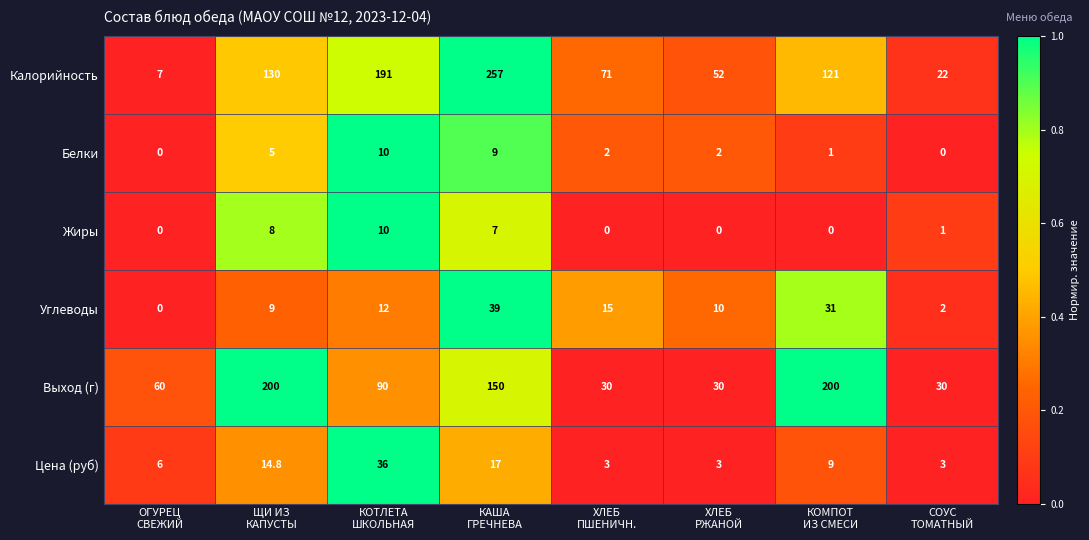

What is the highest value of the Калорийность series?

257.0